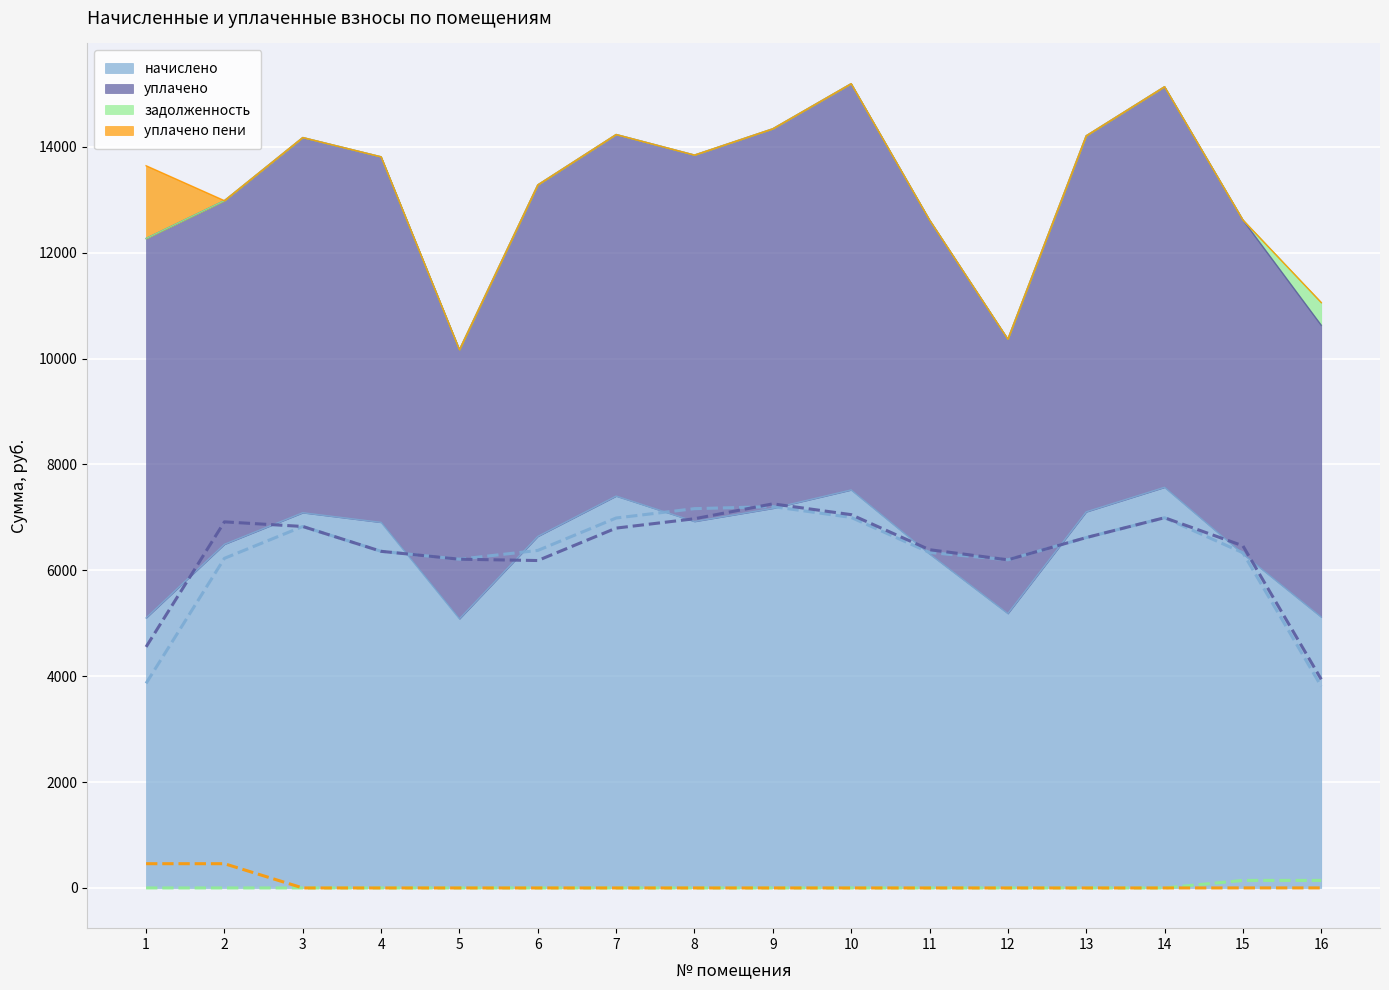

True or false: начислено has more than 0 interior local peaks.

True